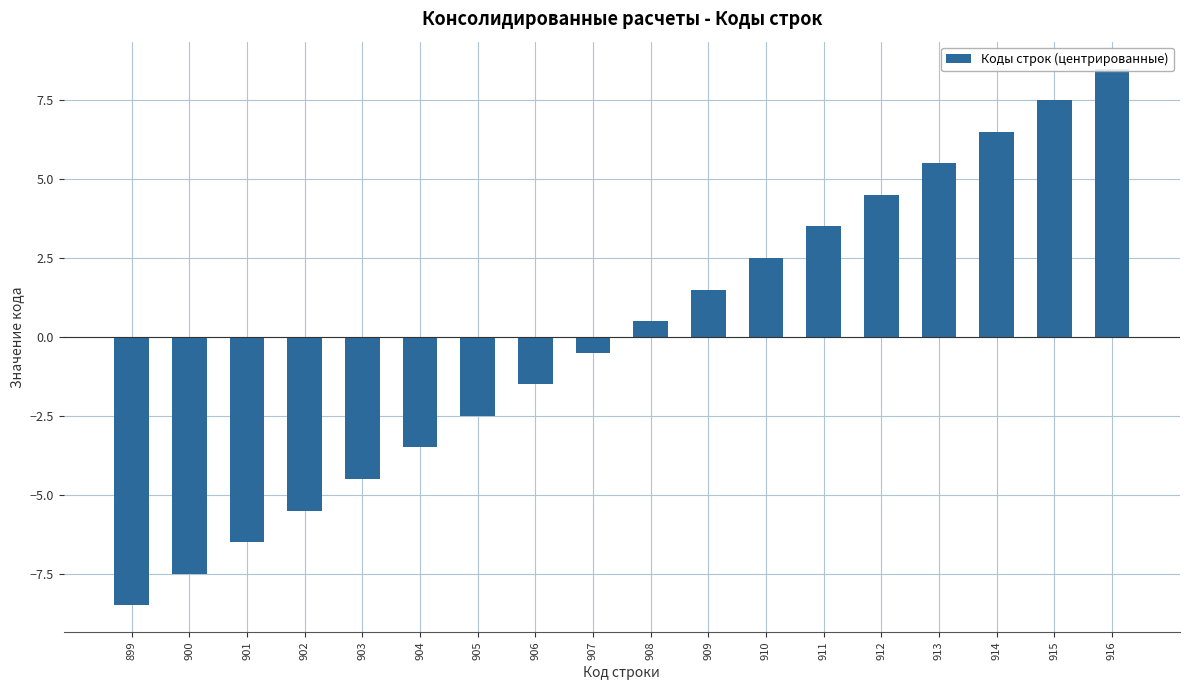

True or false: the data shows -3.5 at 905.

False